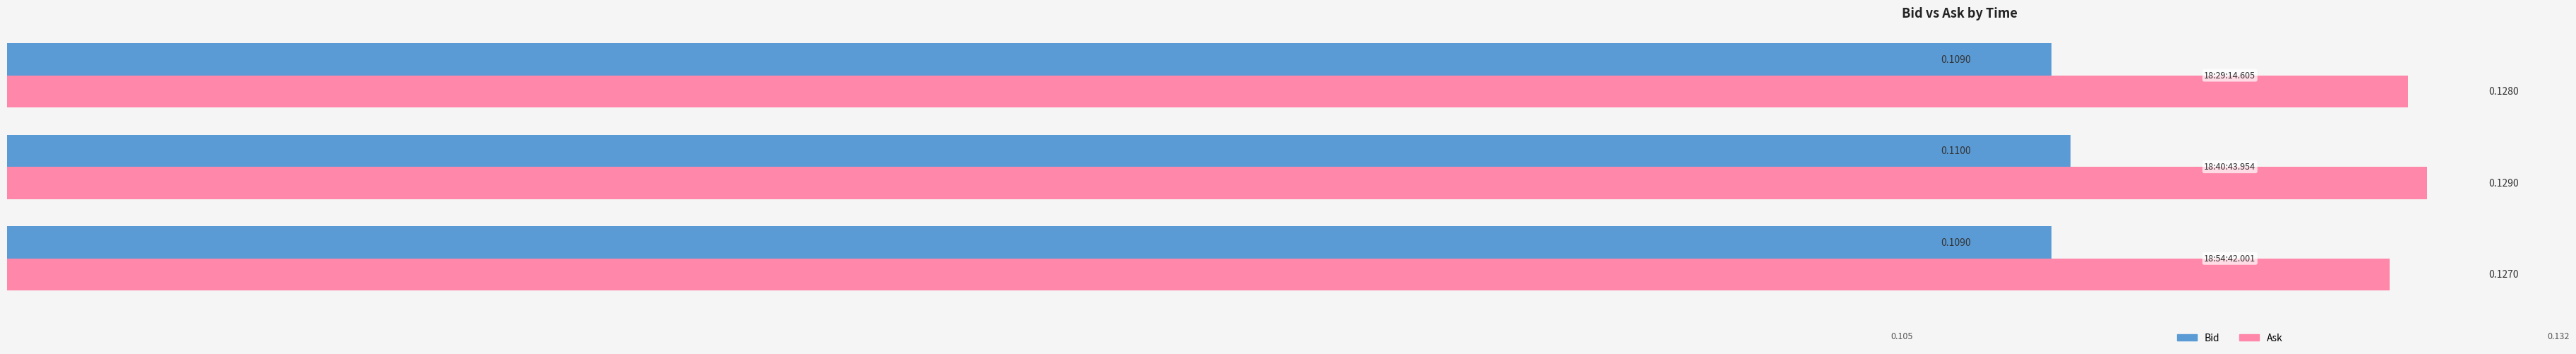

Rank the series by their maximum value, from highest to lowest.

Ask, Bid